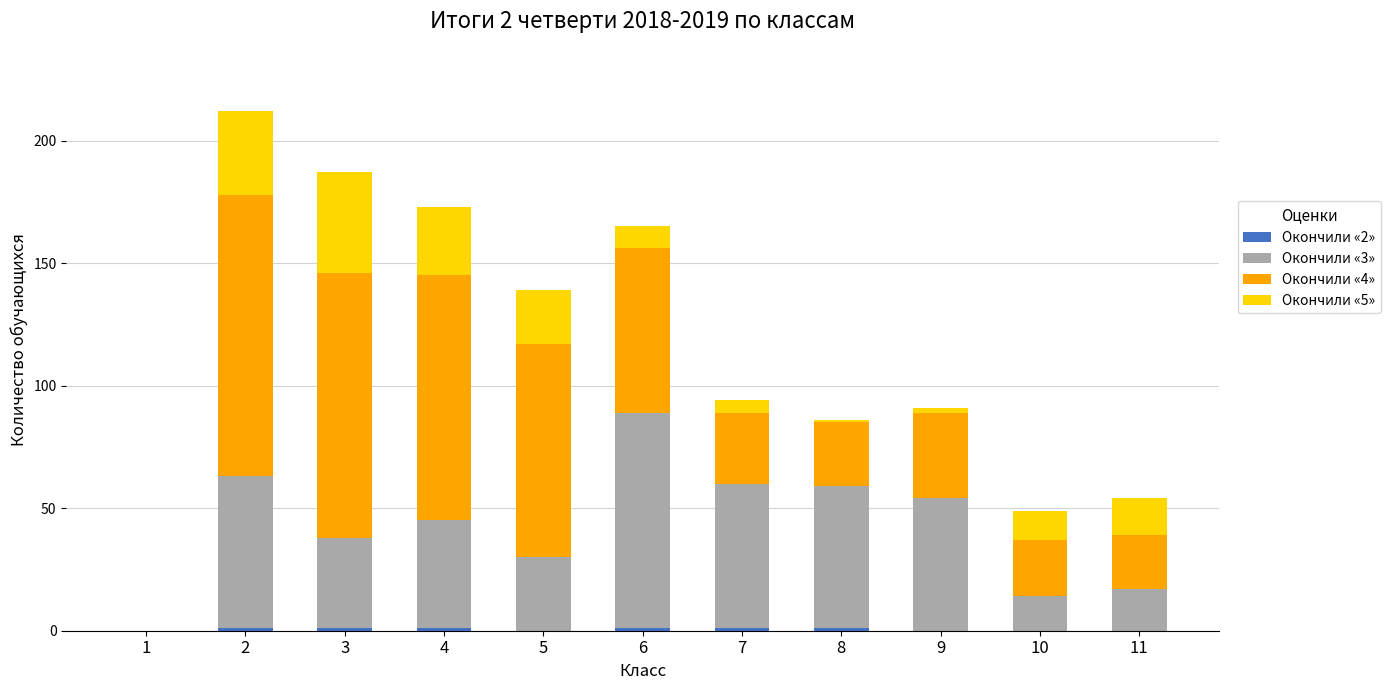

Between 9 and 5, which is larger?

9